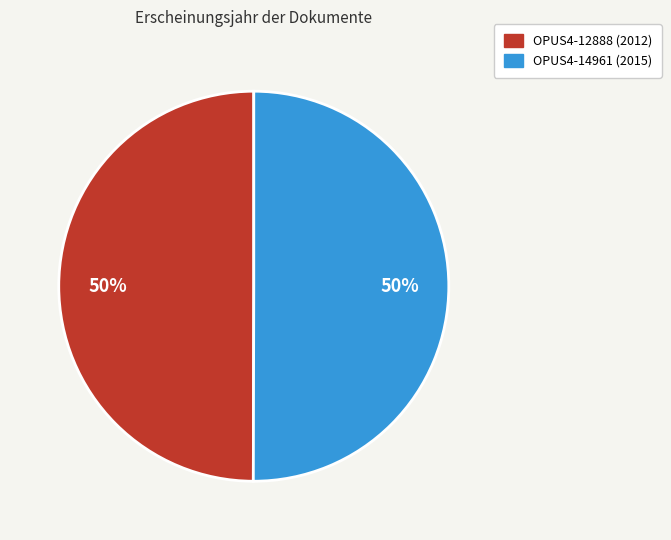

Is the sum of OPUS4-14961 and OPUS4-12888 greater than half?

Yes